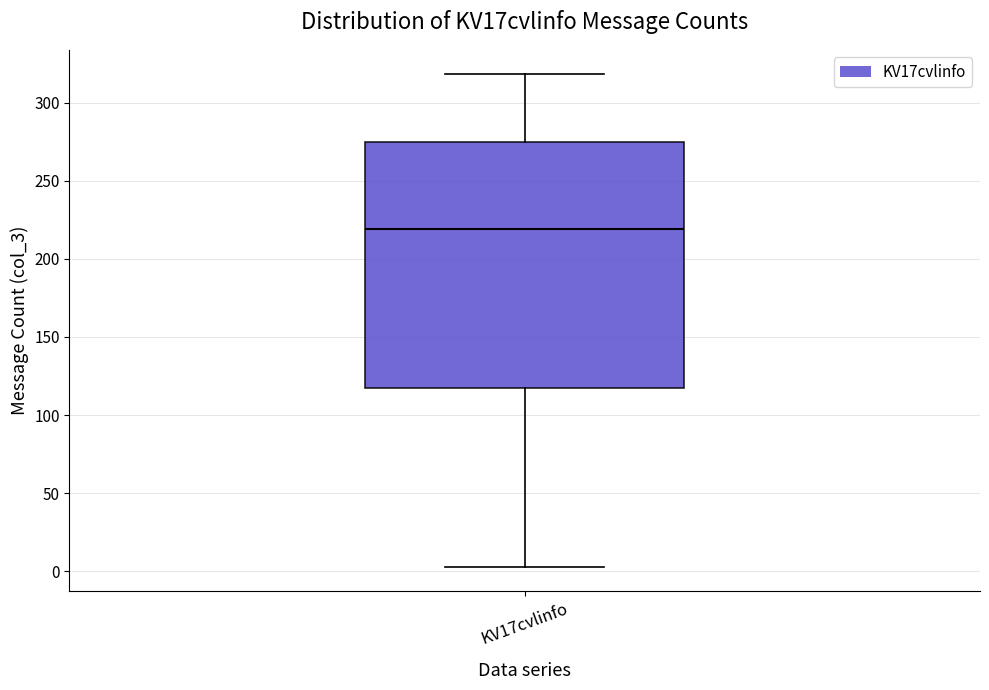

Read this box plot against the y-axis: the position of the median line, the range covered by the box, and the ends of both whiskers. The values are not printed on the chart, so give them approximately, as read against the axis.

median 220, box 120 to 275, whiskers 5 to 320